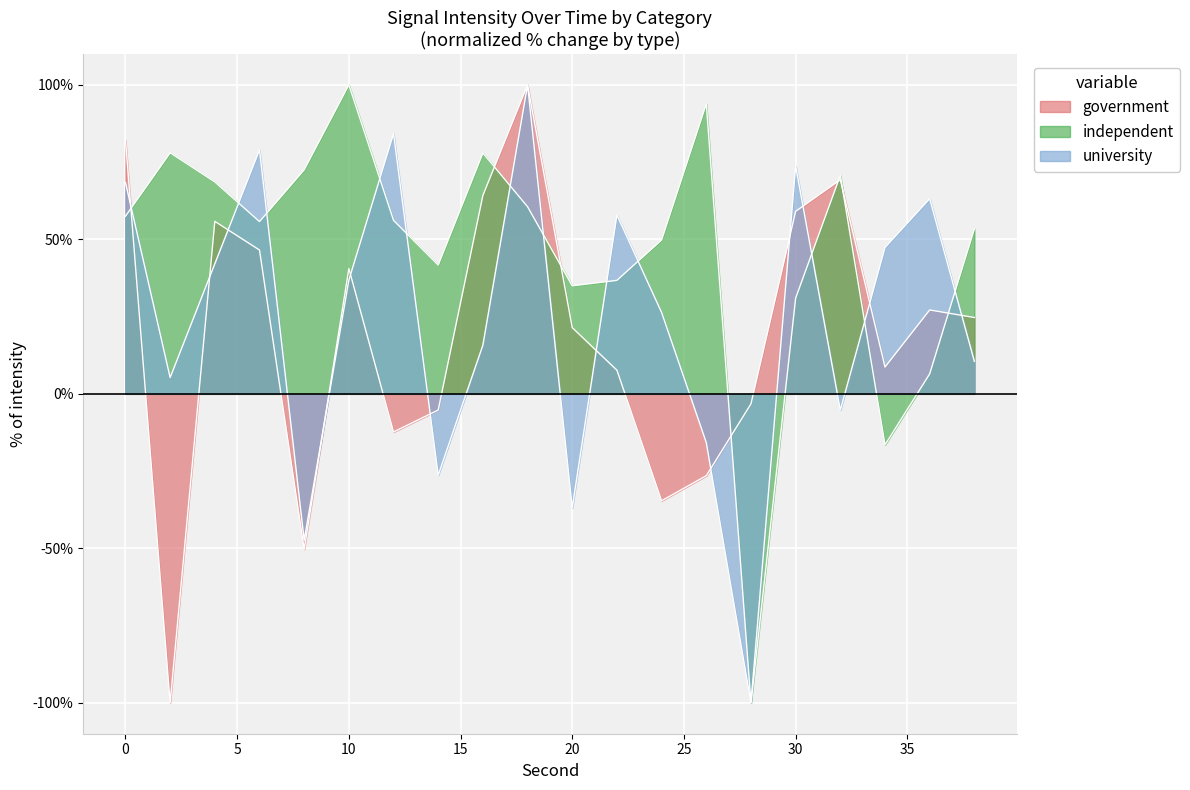

True or false: university has more than 1 points higher than both neighbors.

True